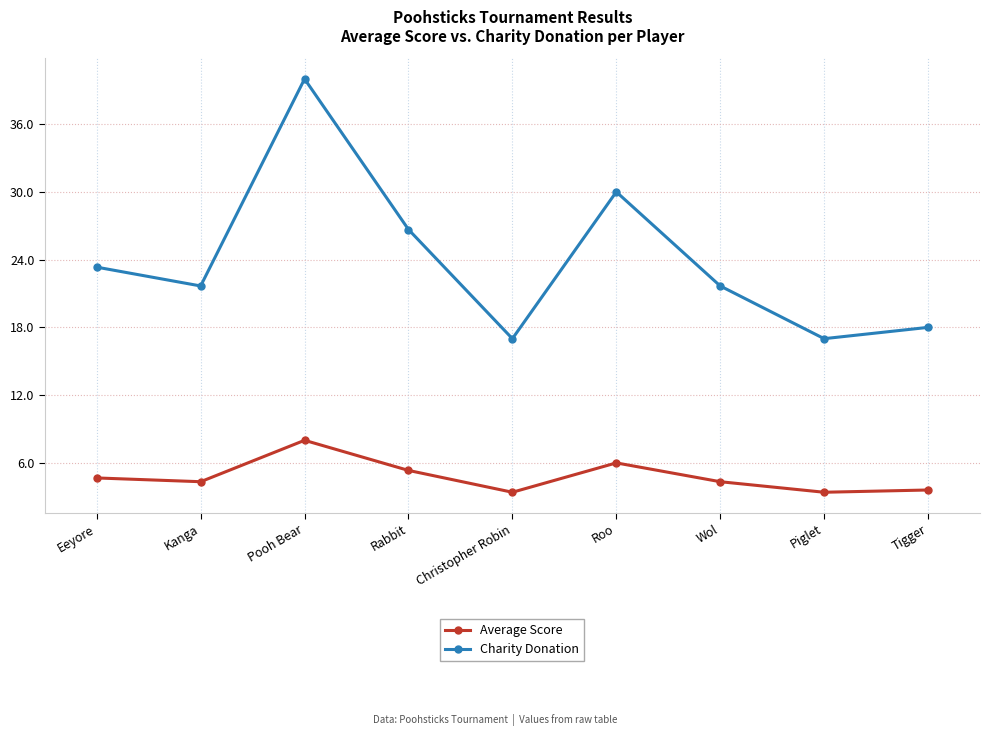

What are all the series names shown in the legend?

Average Score, Charity Donation